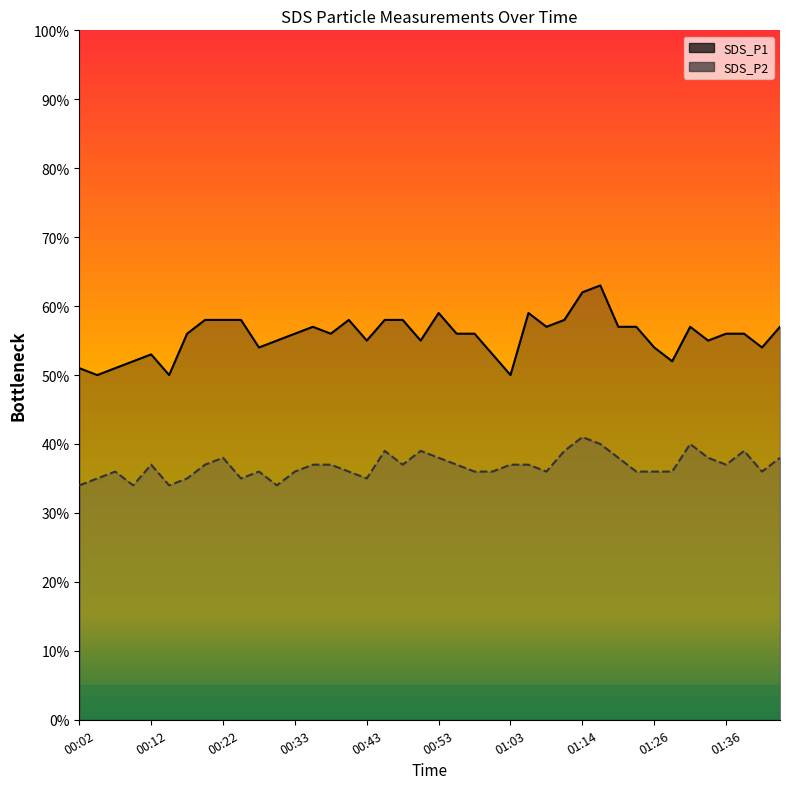

In SDS_P2, how many points are lower than both neighbors (excluding endpoints)?

9